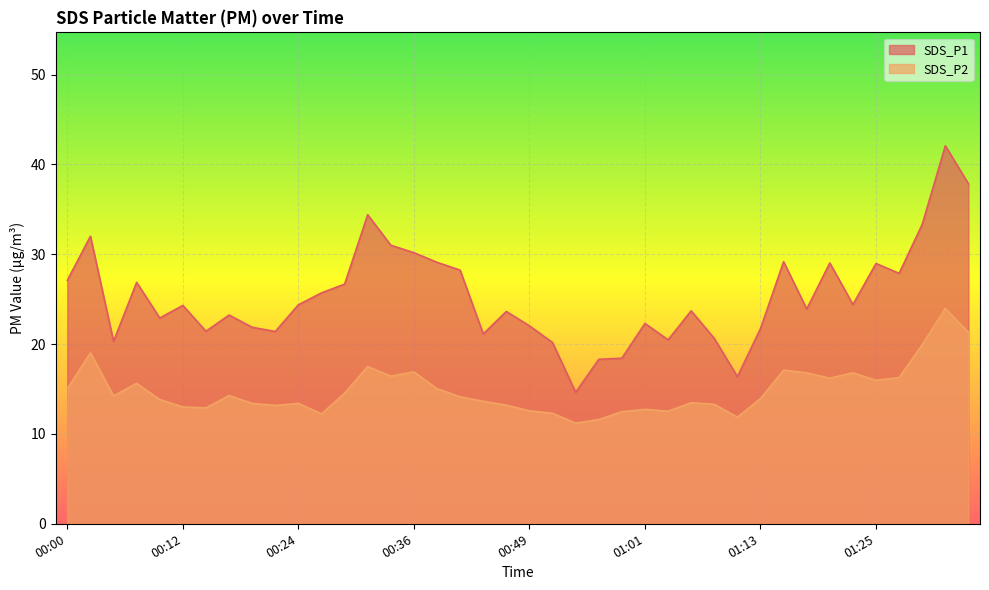

Reading left to right, list all the values displayed in this chart.

SDS_P1: 27.1	32.0	20.3	26.9	22.9	24.3	21.4	23.2	21.9	21.4	24.4	25.7	26.7	34.4	31.0	30.2	29.1	28.2	21.1	23.6	22.0	20.2	14.6	18.3	18.4	22.3	20.5	23.7	20.6	16.4	21.7	29.2	23.9	29.0	24.4	29.0	27.9	33.3	42.1	37.8
SDS_P2: 15.0	19.0	14.2	15.6	13.8	13.0	12.9	14.3	13.4	13.2	13.4	12.2	14.5	17.5	16.4	16.9	15.0	14.1	13.6	13.2	12.6	12.3	11.2	11.6	12.5	12.7	12.5	13.5	13.3	11.9	13.9	17.1	16.8	16.2	16.8	16.0	16.3	19.9	24.0	21.3